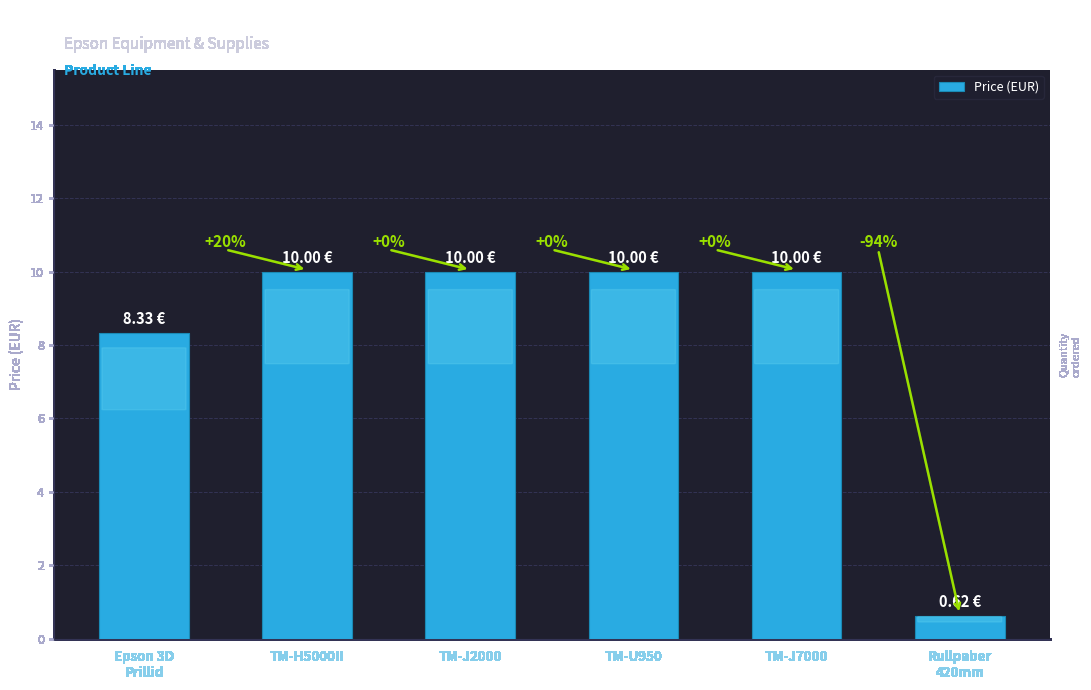

How many bars are there in total?

6